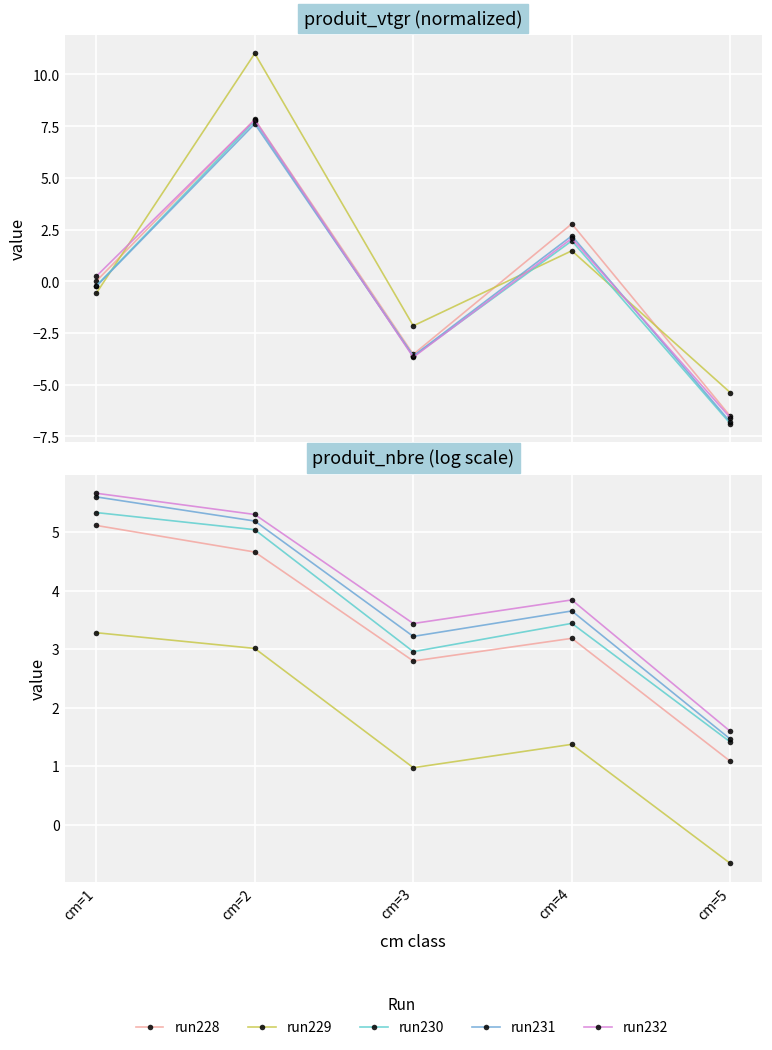

What is the value of the run232 point at the 3rd from the left?

3.4